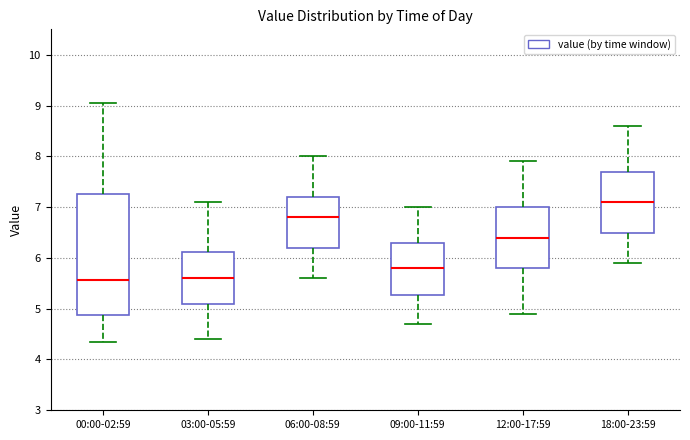

Reading left to right, transcribe this box plot: for each box, give where its median line is, the range the box spans, and where its two whiskers end, as read against the y-axis. The values are not printed on the chart, so give them approximately, as read against the axis.

00:00-02:59: median 5.6, box 4.9 to 7.3, whiskers 4.4 to 9.1
03:00-05:59: median 5.6, box 5.1 to 6.1, whiskers 4.4 to 7.1
06:00-08:59: median 6.8, box 6.2 to 7.2, whiskers 5.6 to 8.0
09:00-11:59: median 5.8, box 5.3 to 6.3, whiskers 4.7 to 7.0
12:00-17:59: median 6.4, box 5.8 to 7.0, whiskers 4.9 to 7.9
18:00-23:59: median 7.1, box 6.5 to 7.7, whiskers 5.9 to 8.6